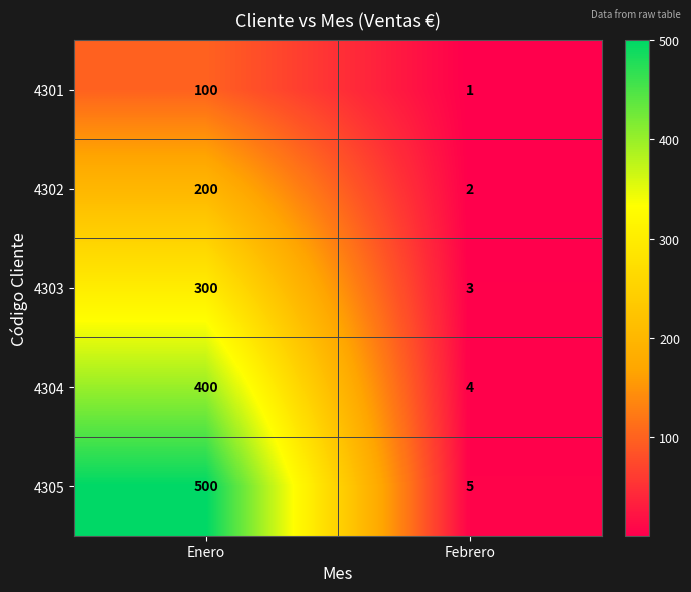

Reading left to right, transcribe all the data shown in this chart.

4301: 100	1
4302: 200	2
4303: 300	3
4304: 400	4
4305: 500	5